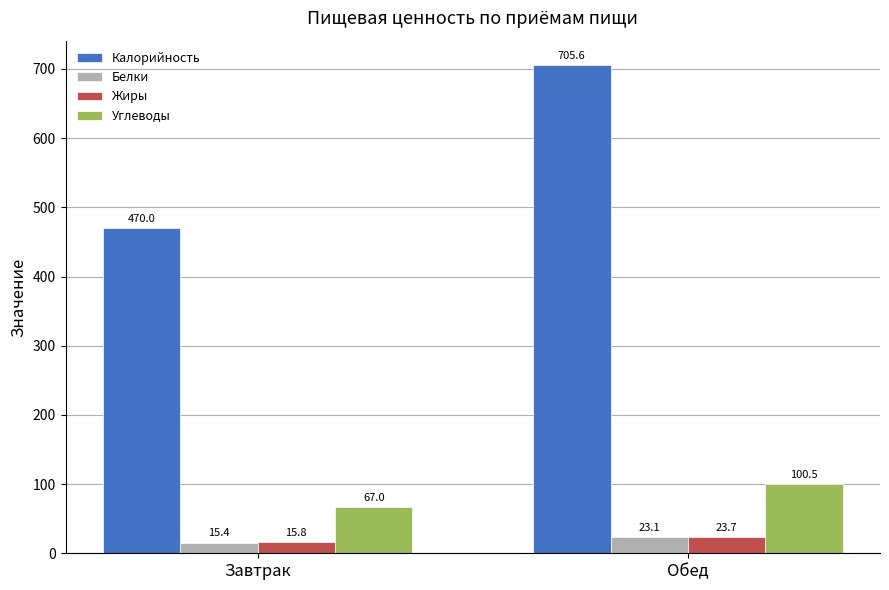

The Калорийность series shows 705.6 at Обед. True or false?

True